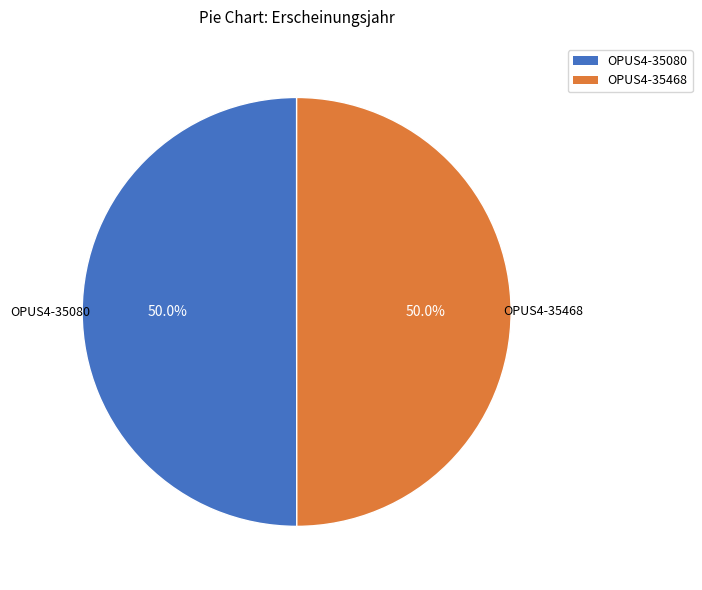

True or false: OPUS4-35080 accounts for 50% of the total.

True